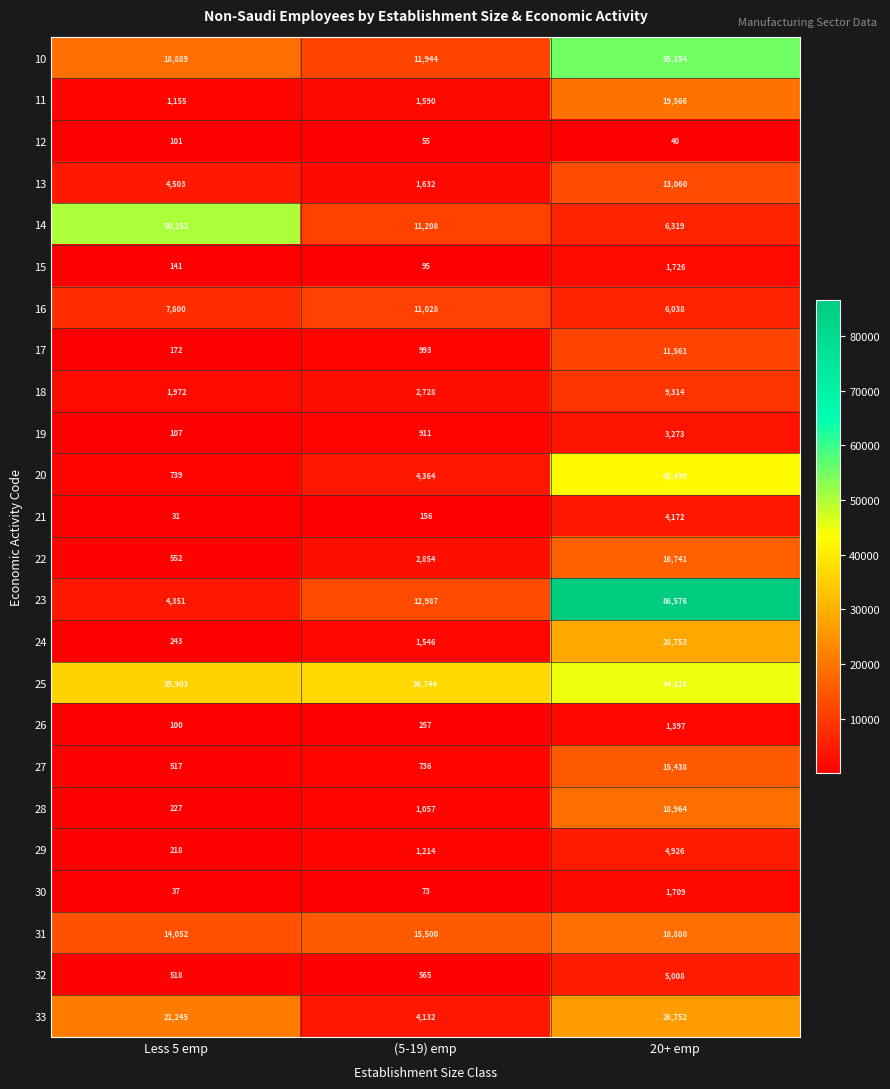

What value does the 25 series have at Less 5 emp, to the nearest 100?

35900